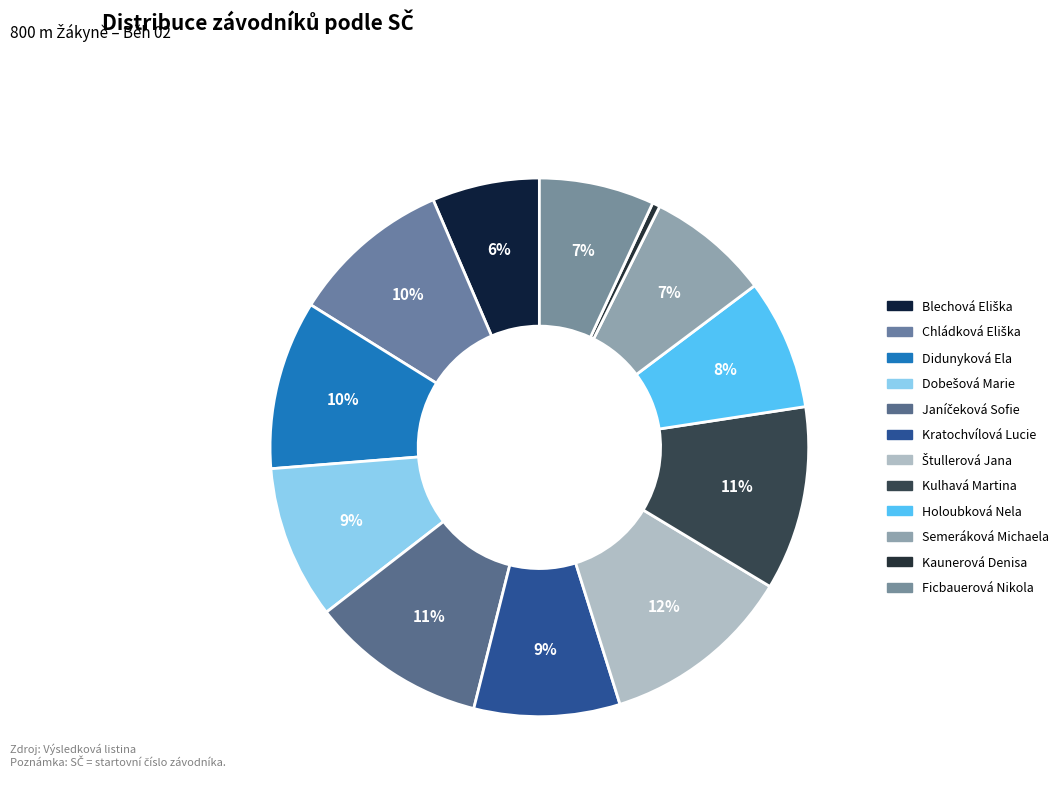

Does Štullerová Jana account for over 50% of the chart?

No